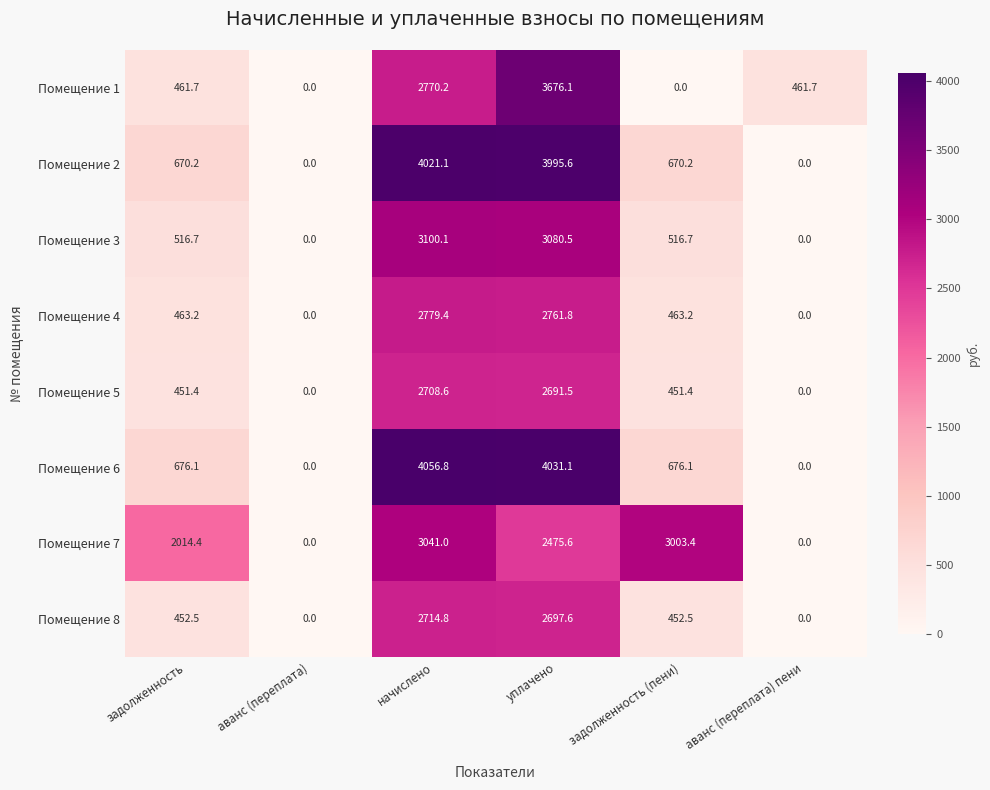

Which series changed the most between уплачено and задолженность (пени)?

Помещение 1